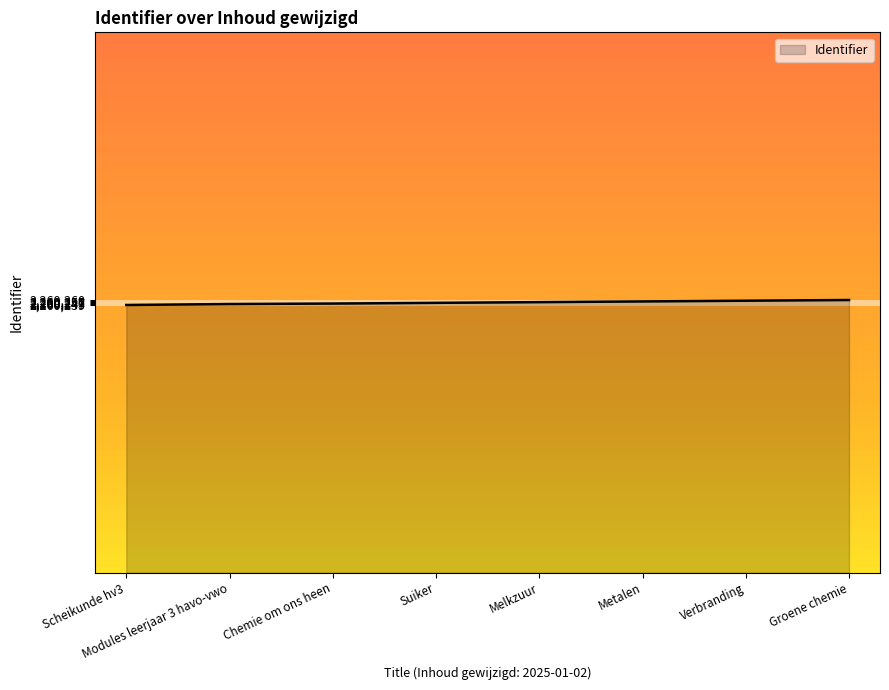

Is it true that the value at Scheikunde hv3 is 1451017?

False